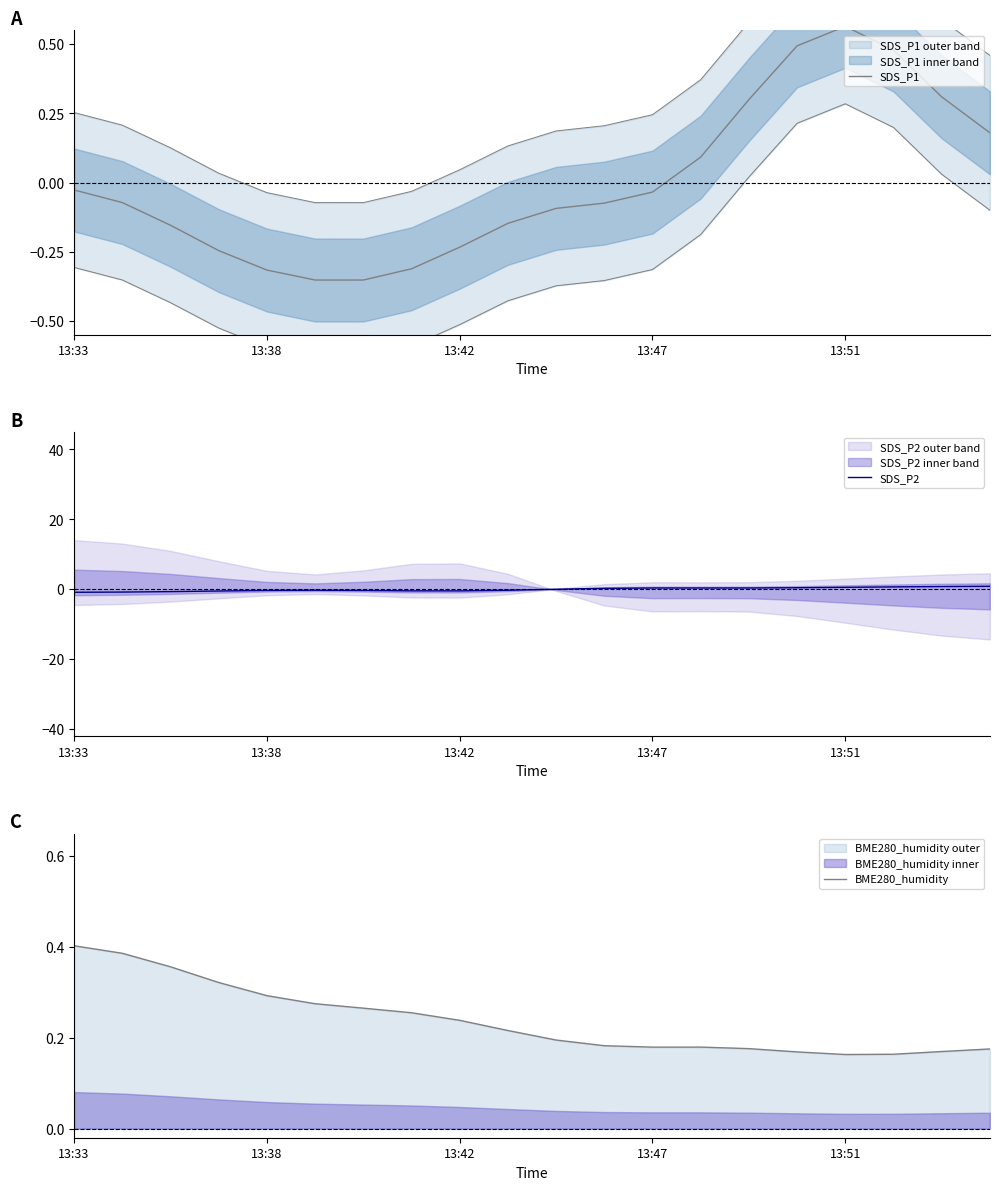

What is the difference between the second highest and second lowest values in the SDS_P1 series?

0.8